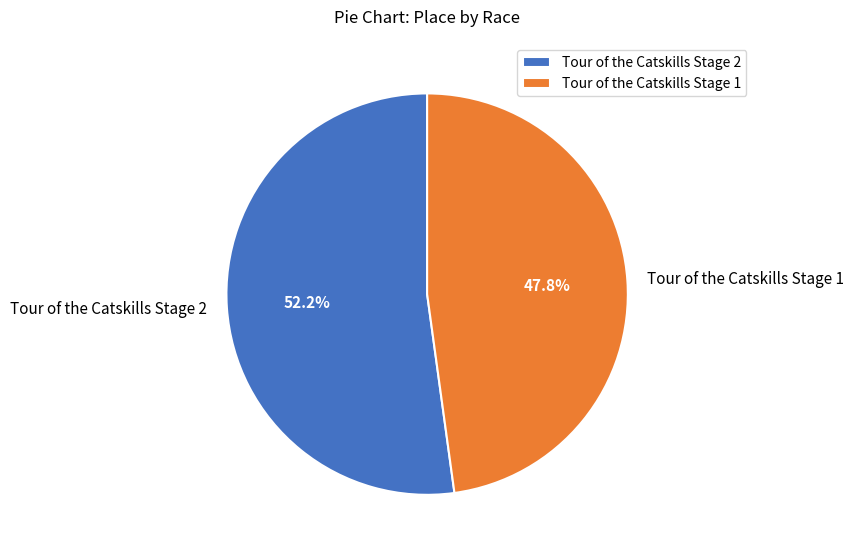

Approximately how many times larger is the value at Tour of the Catskills Stage 2 compared to Tour of the Catskills Stage 1?

1.1